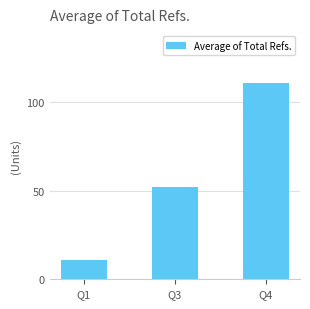

What is the maximum value shown in the chart?

111